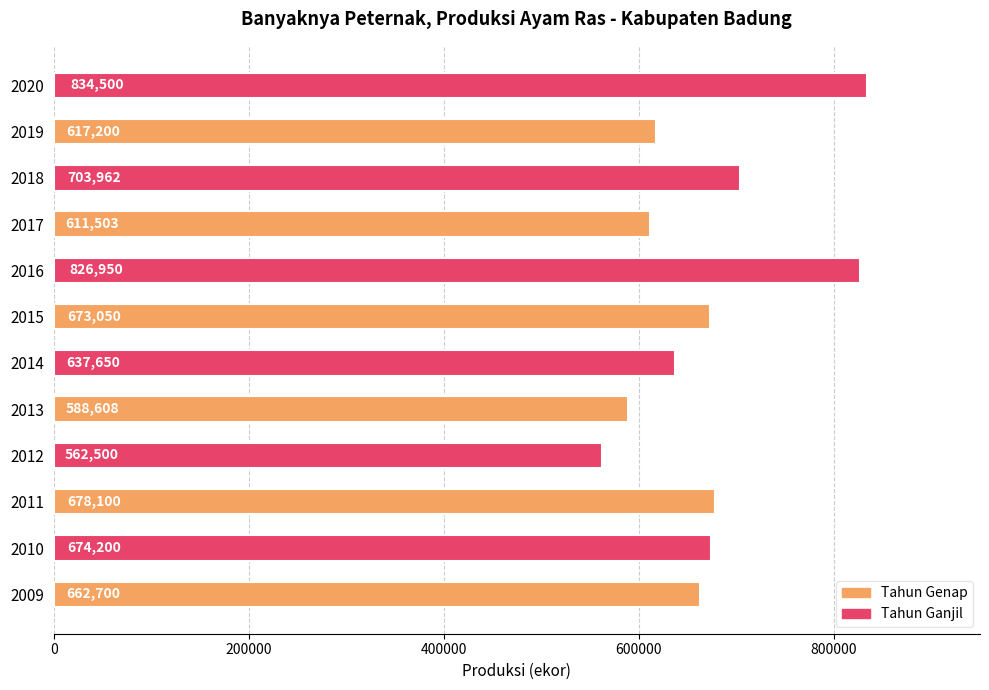

At which label is the value closest to 698500?

2018